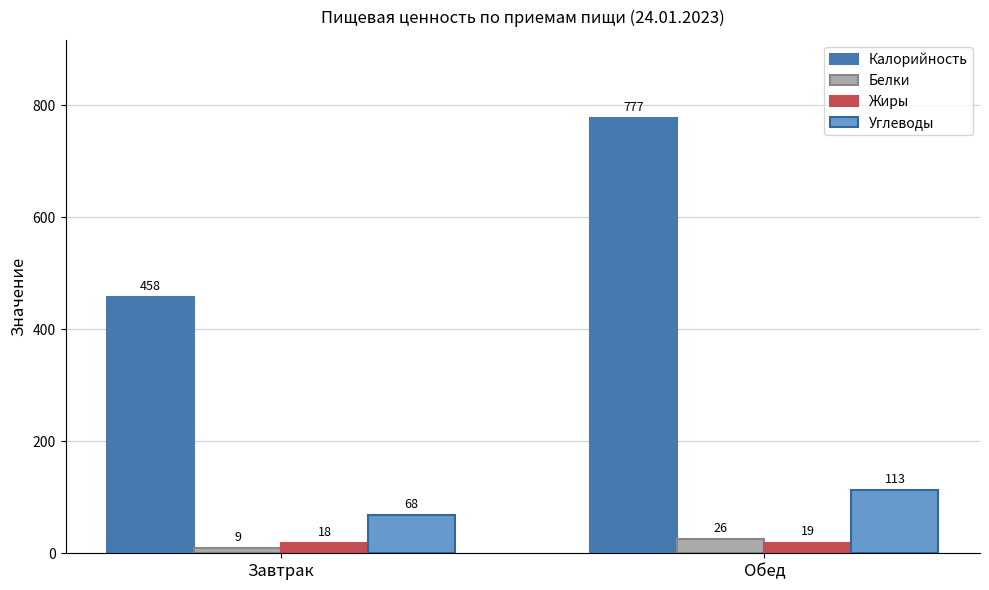

How many groups of bars are there?

2